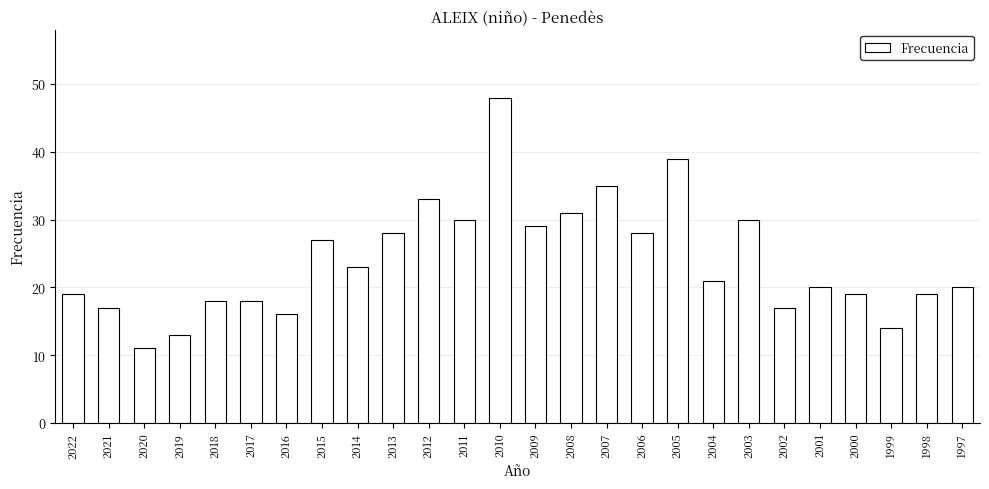

What is the change in value from 2007 to 1998?

-16